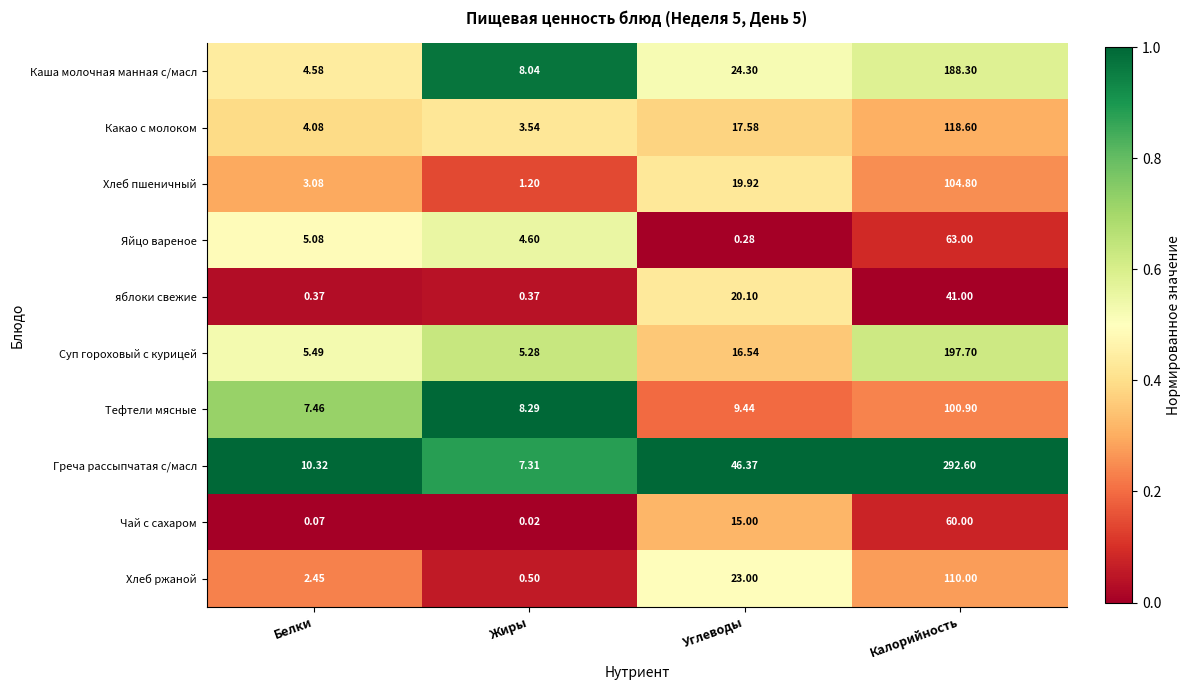

Which series changed the most between Белки and Калорийность?

Греча рассыпчатая с/масл